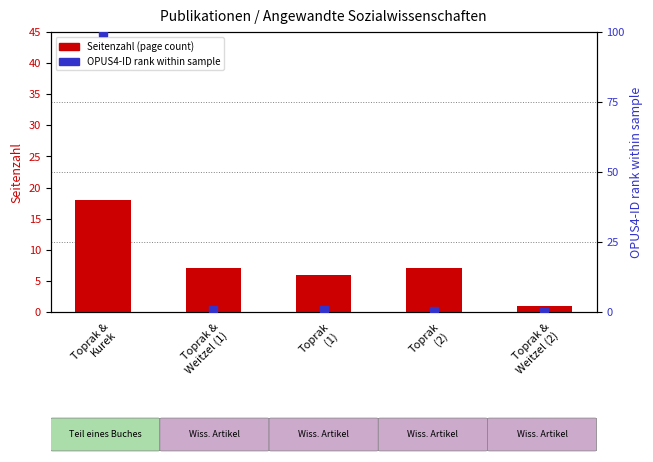

Which series has the largest Y range (max minus min)?

OPUS4-ID (percentile rank)